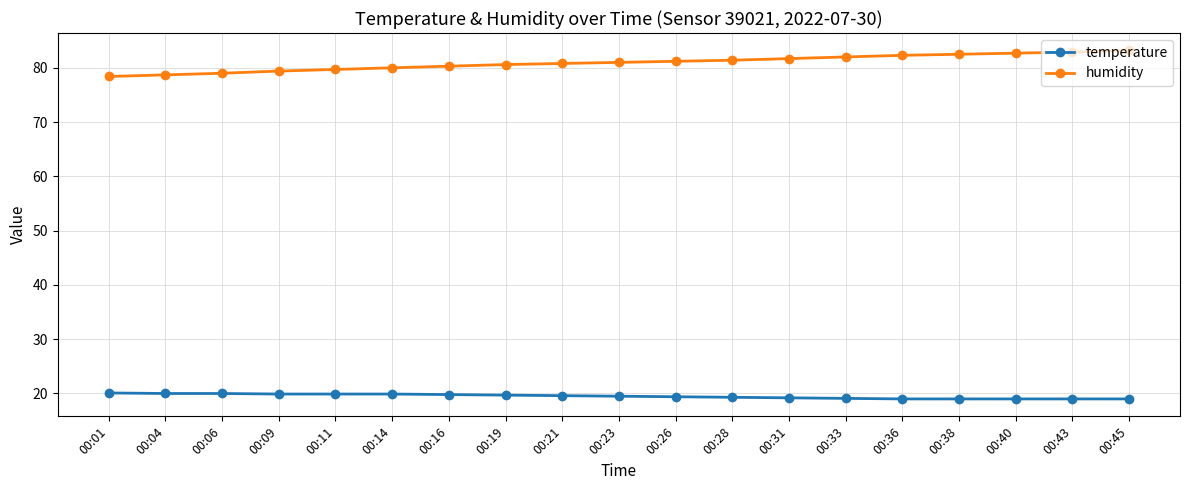

Which series has the largest total across all categories?

humidity